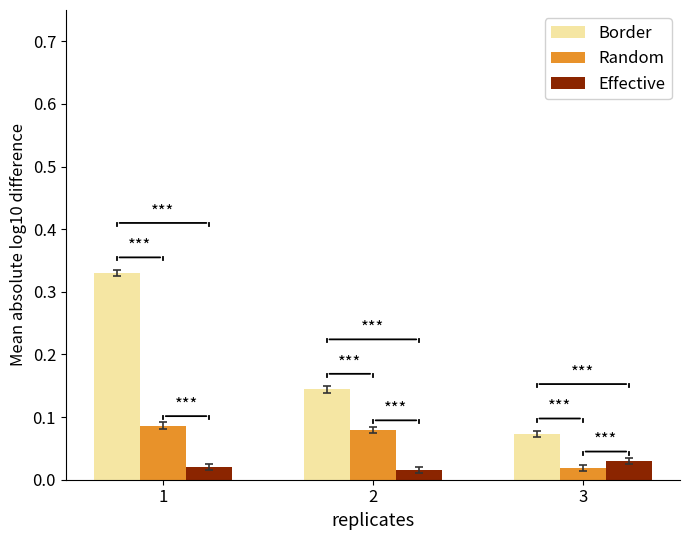

The Random series shows 0.0 at 1. True or false?

False